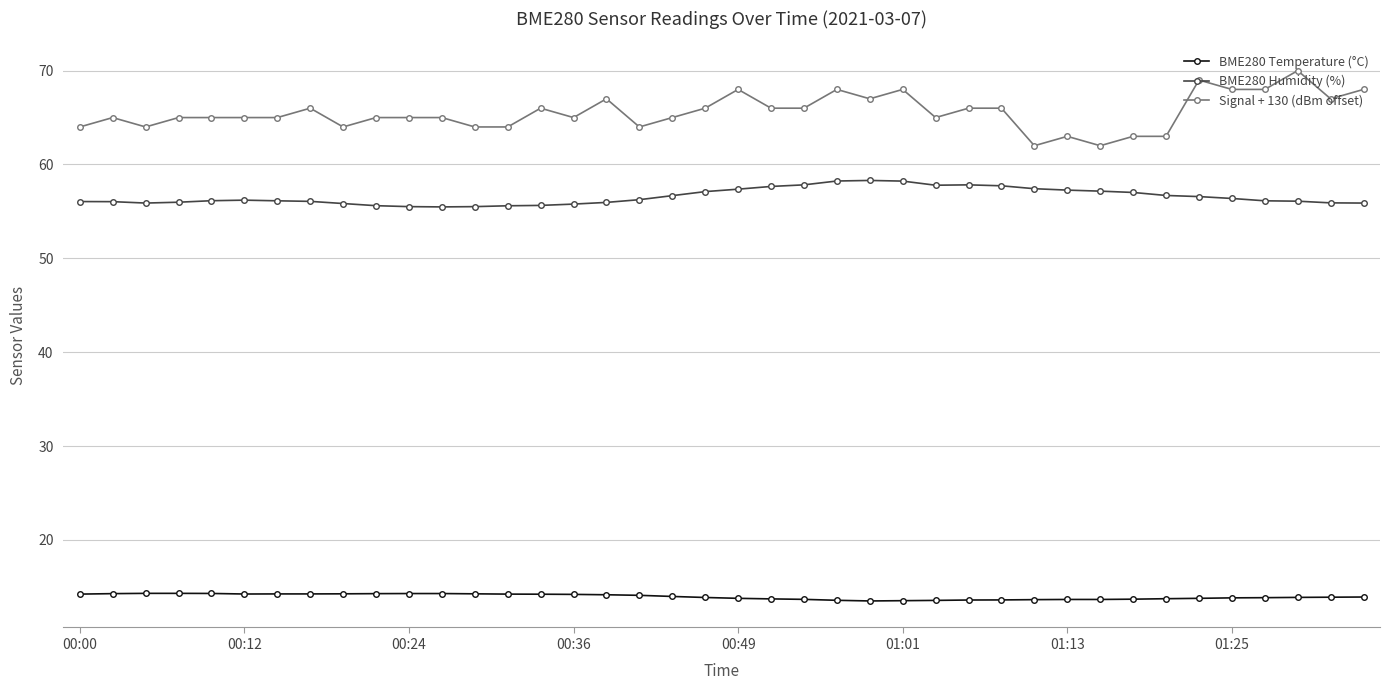

Rank the series by their maximum value, from highest to lowest.

Signal + 130 (dBm offset), BME280 Humidity (%), BME280 Temperature (°C)